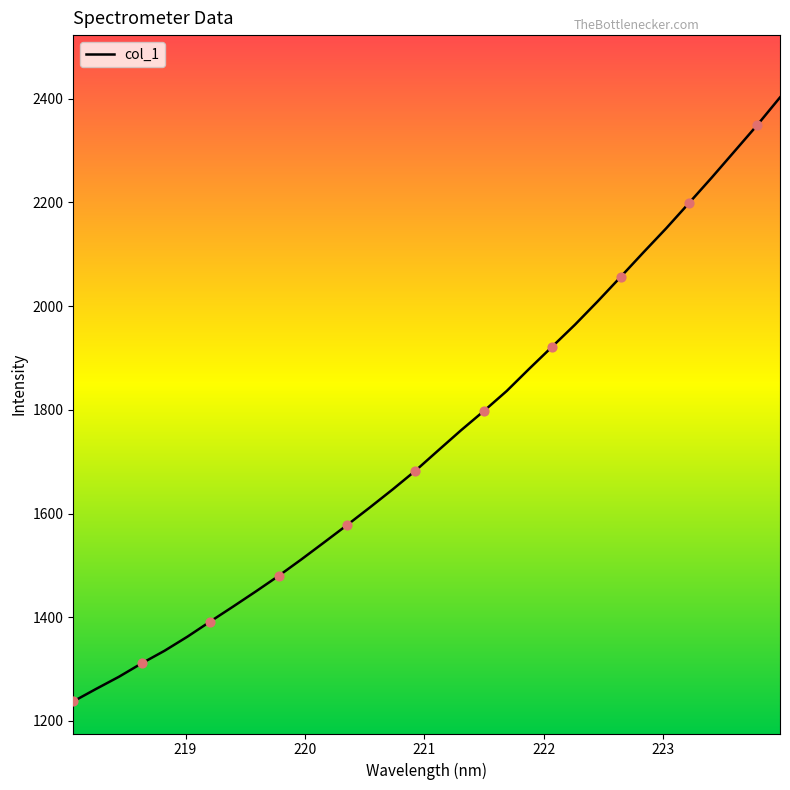

What is the minimum value shown in the chart?

1237.6